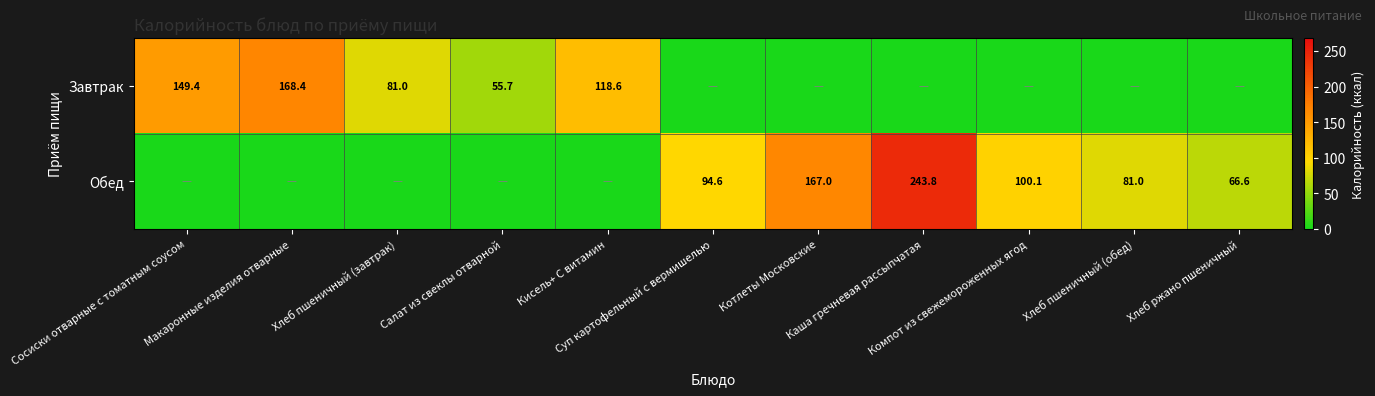

How many data points in Завтрак are above 0?

5